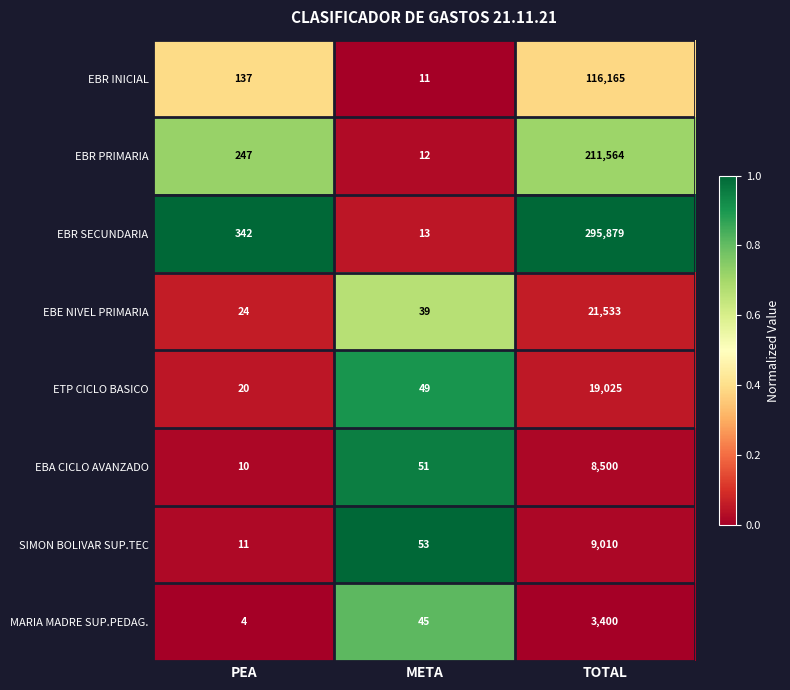

The value of ETP CICLO BASICO at PEA is 20. True or false?

True